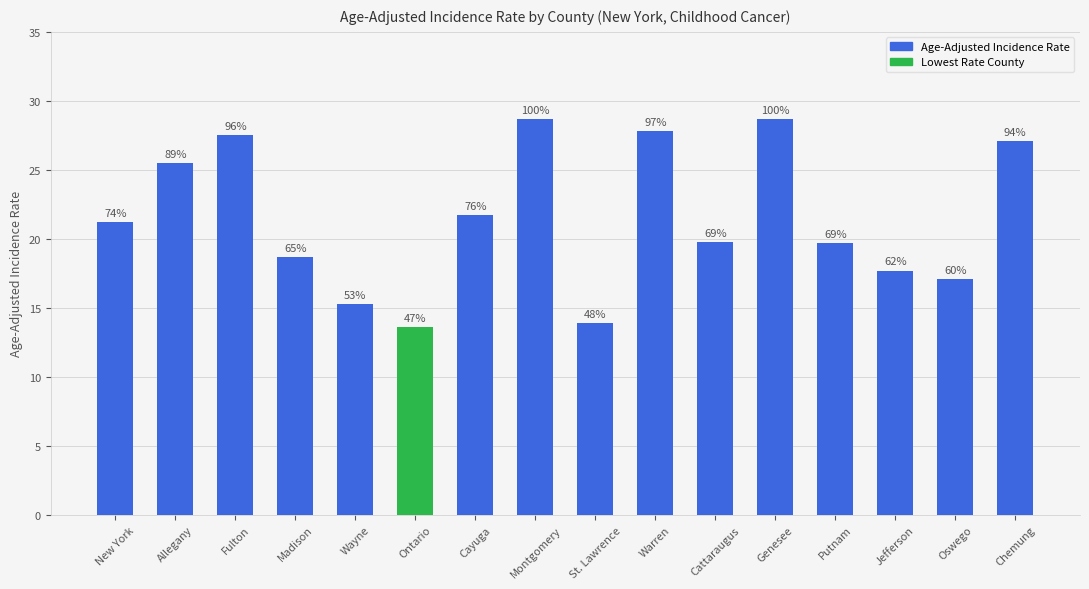

How many bars are there in total?

16